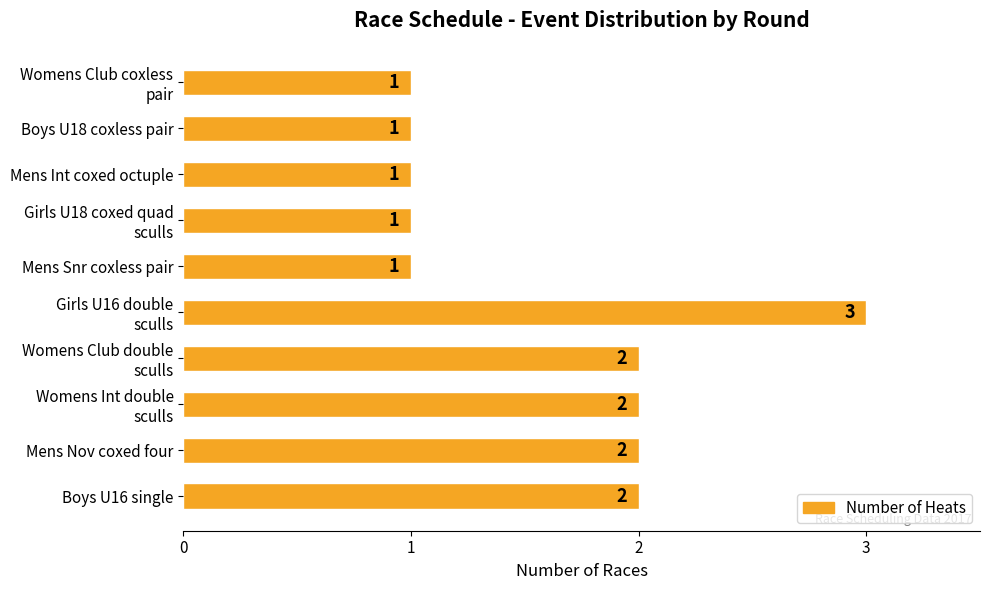

Reading top to bottom, list all the values displayed in this chart.

1	1	1	1	1	3	2	2	2	2